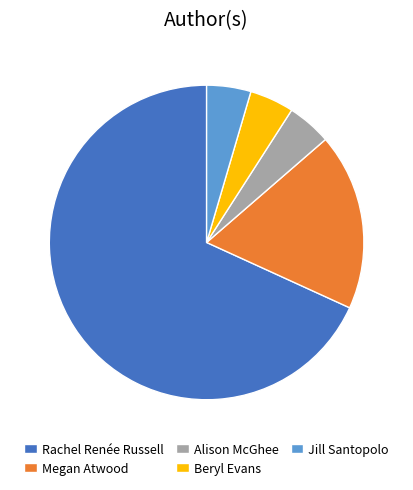

What is the majority slice?

Rachel Renée Russell